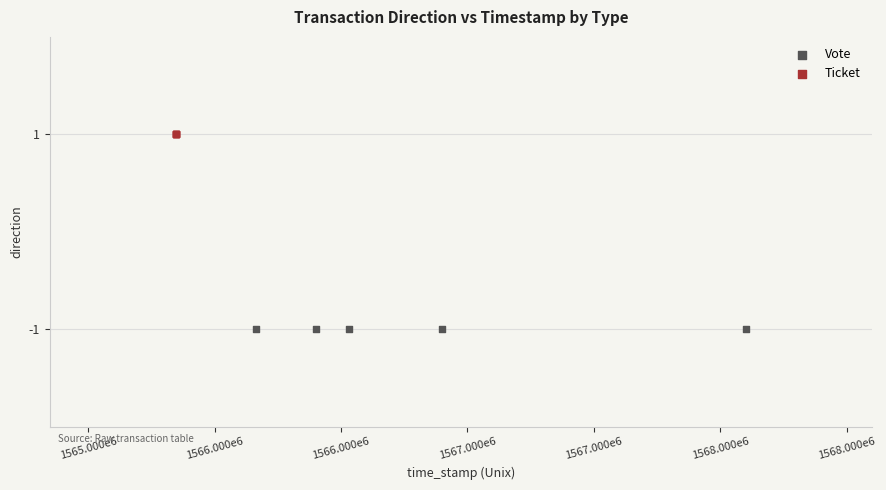

What are all the series names shown in the legend?

Vote, Ticket